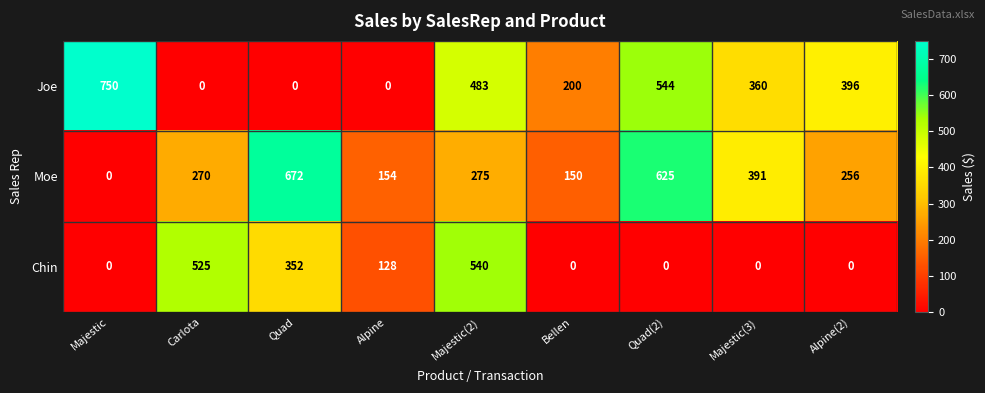

What is the greatest value displayed?

750